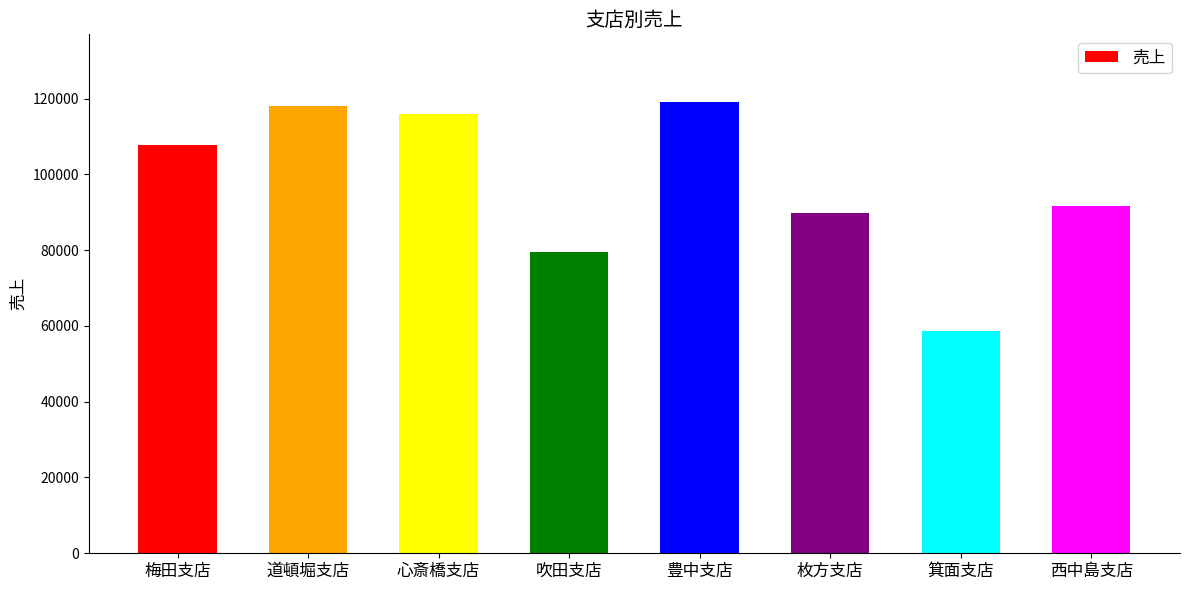

What position from the left is 梅田支店?

1